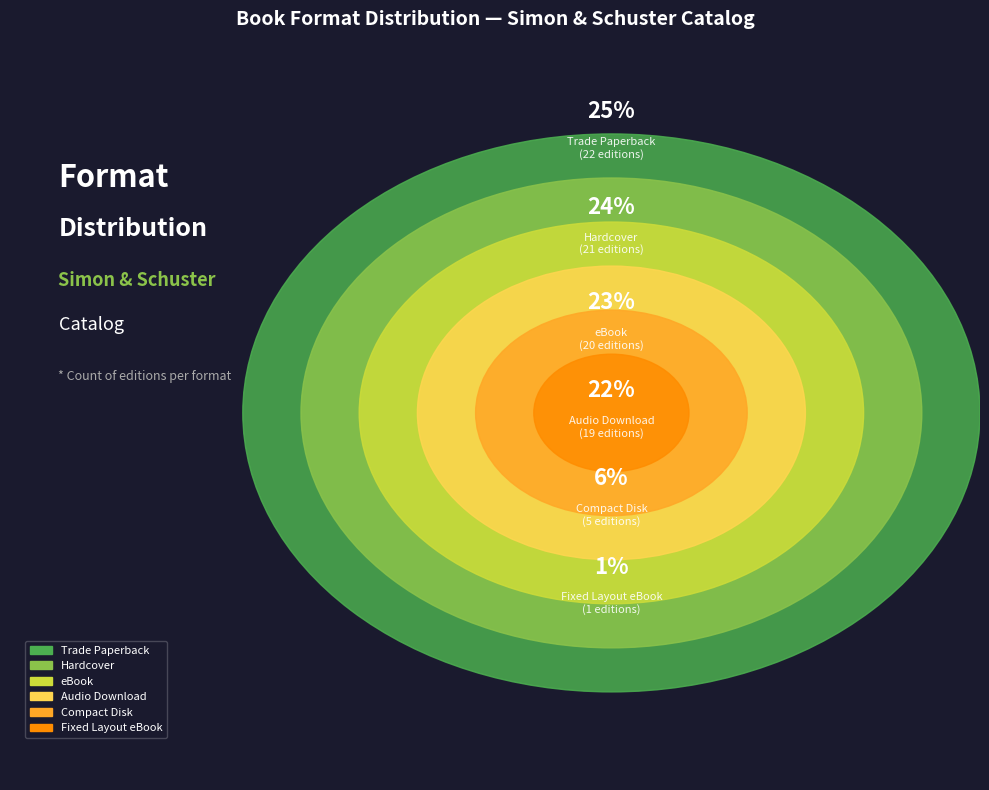

Which slice is the smallest?

Fixed Layout eBook